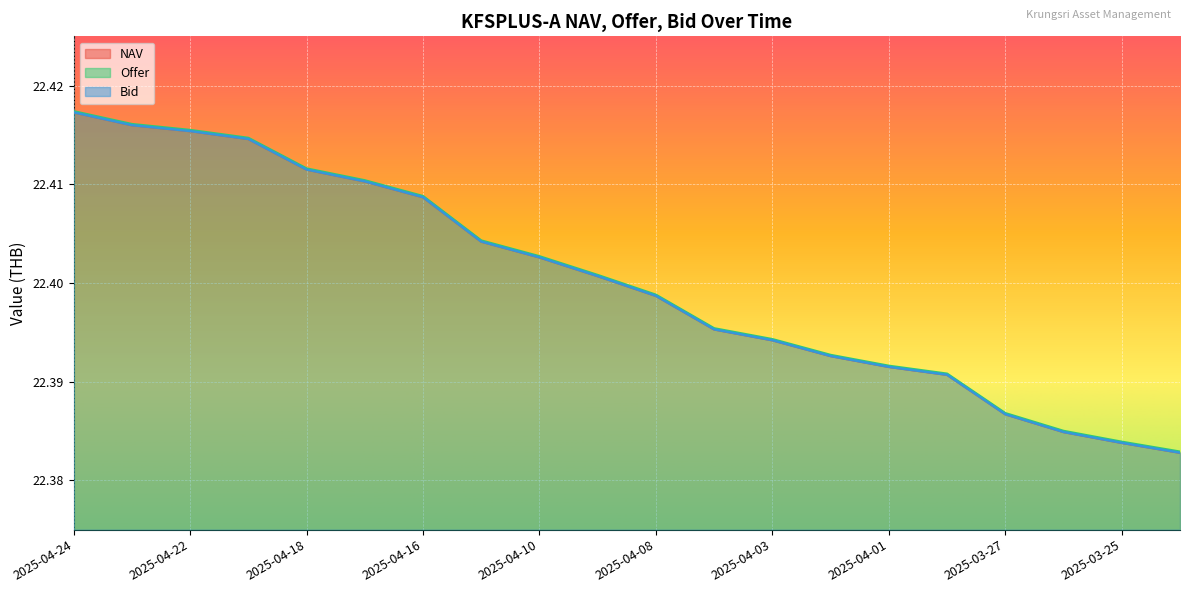

Which has a higher value, 2025-04-24 or 2025-04-09?

2025-04-24